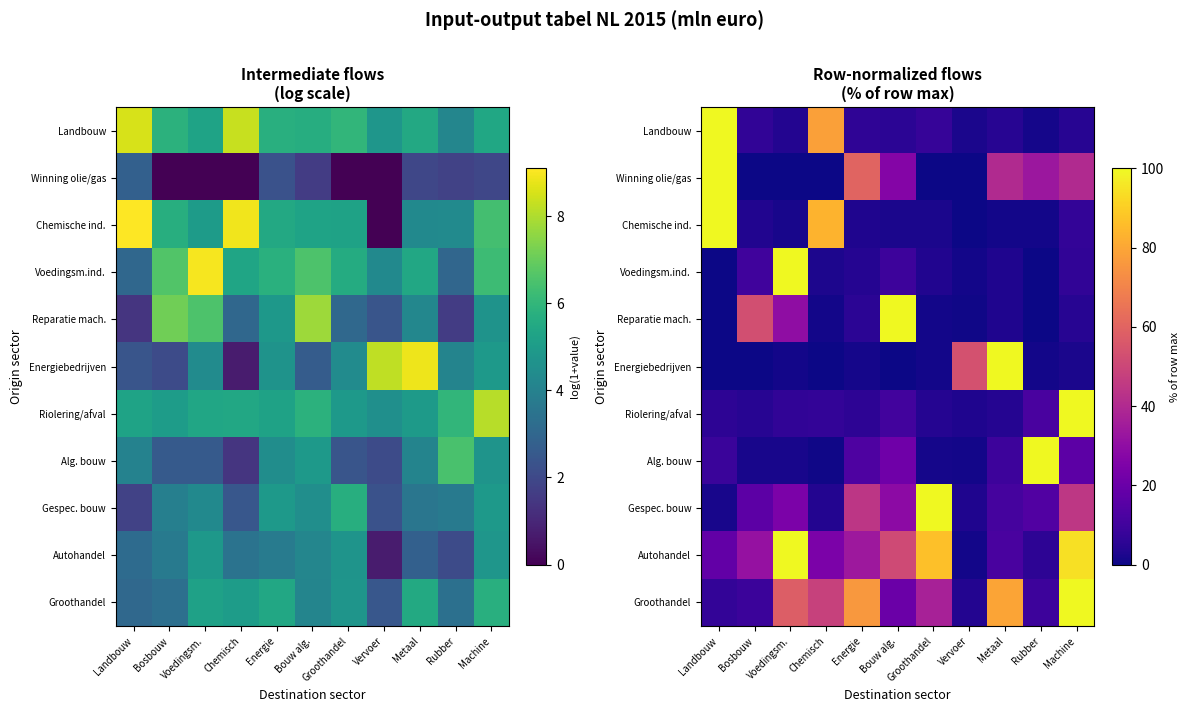

Is the value of Chemische ind. at Groothandel greater than the value of Energiebedrijven at Bouw alg.?

Yes